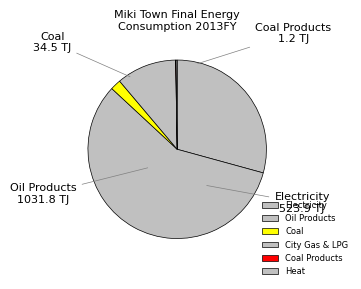

To the nearest percent, what is the combined percentage of Oil Products and City Gas & LPG?

68%